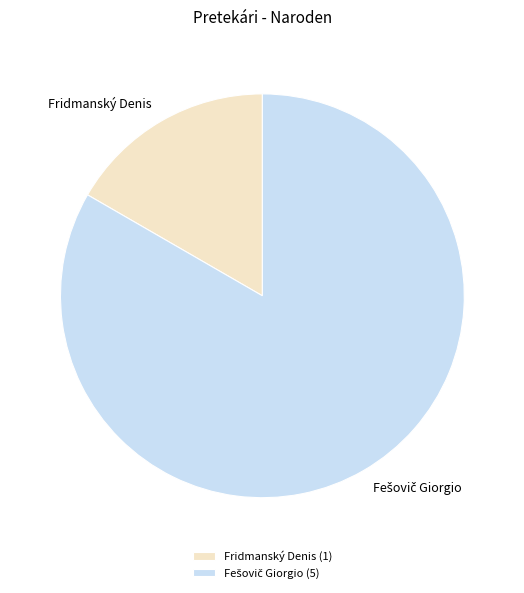

Is it true that Fridmanský Denis is 17% of the pie?

True